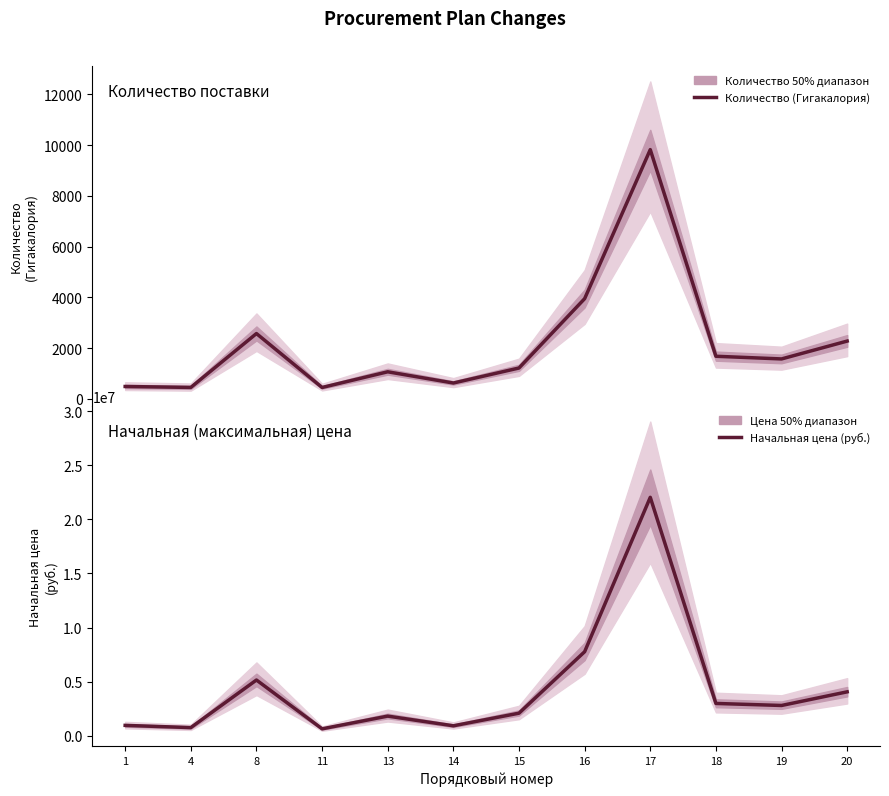

Where is Начальная цена (руб.) nearest to the value 11343692?

16